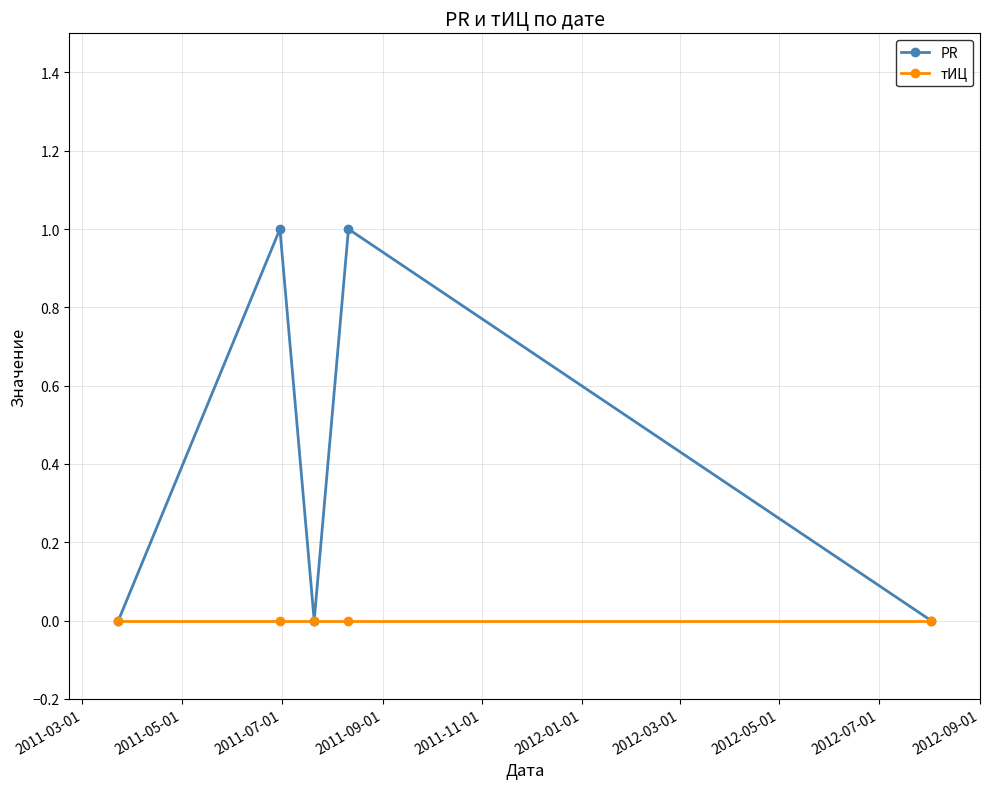

List the series in order of their peak value, lowest first.

тИЦ, PR